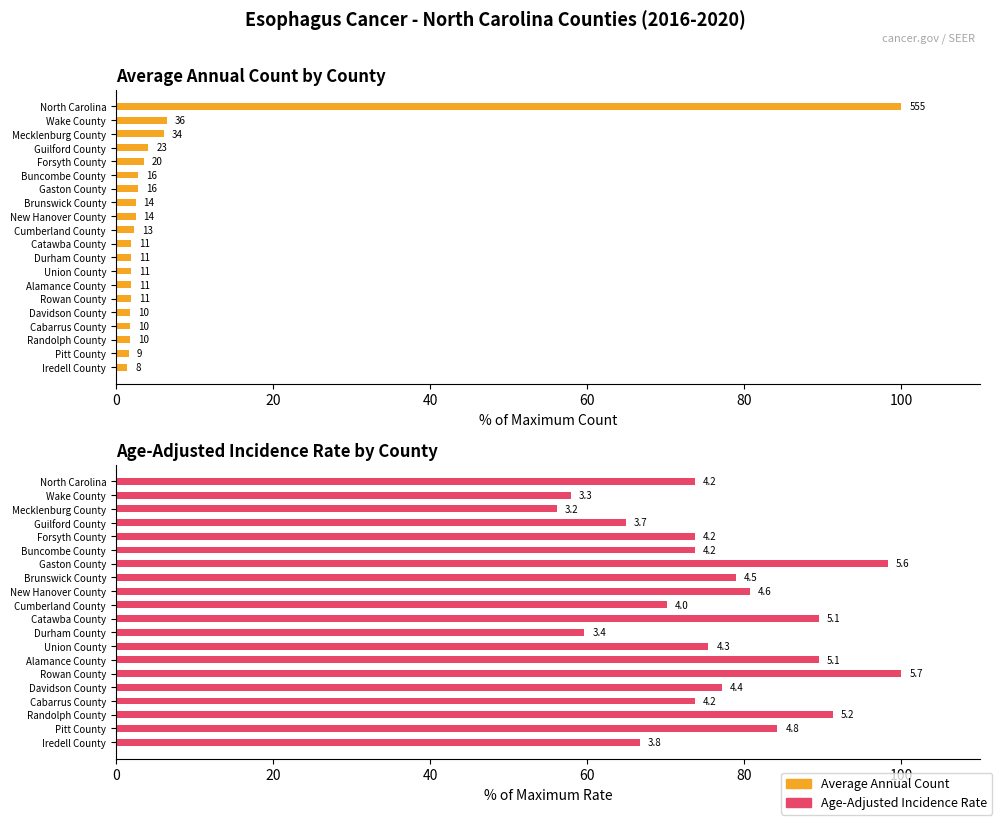

Which series has the widest spread of values?

Average Annual Count